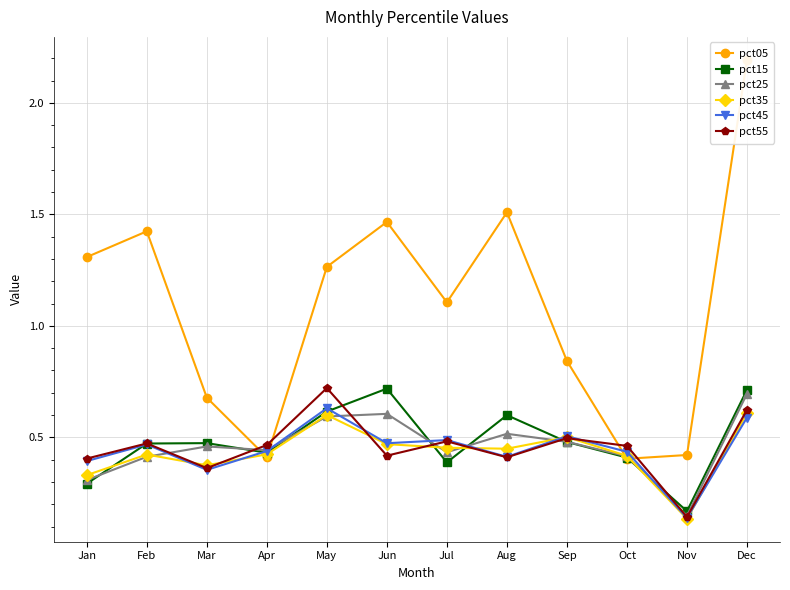

What is the sum of all pct15 values?

5.8